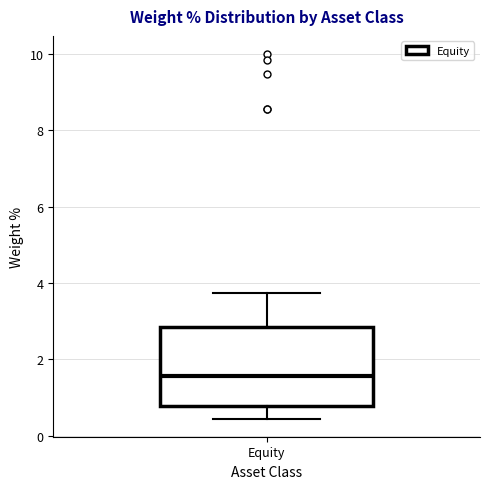

Transcribe this box plot: give where the median line is, the range the box spans, and where the two whiskers end, as read against the y-axis. The values are not printed on the chart, so give them approximately, as read against the axis.

median 1.6, box 0.8 to 2.8, whiskers 0.4 to 3.8